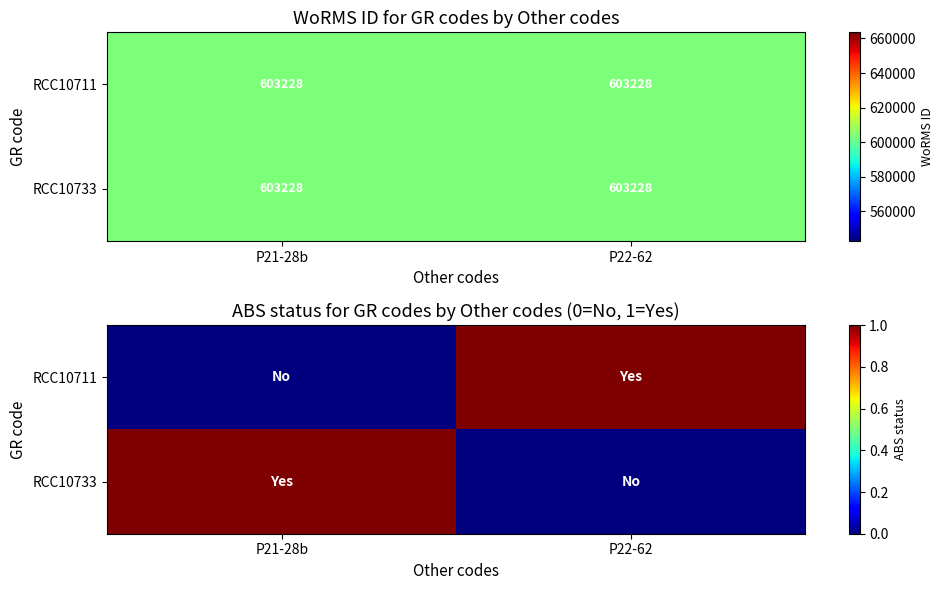

What is the sum of the RCC10733 values at P22-62 and P21-28b?

1